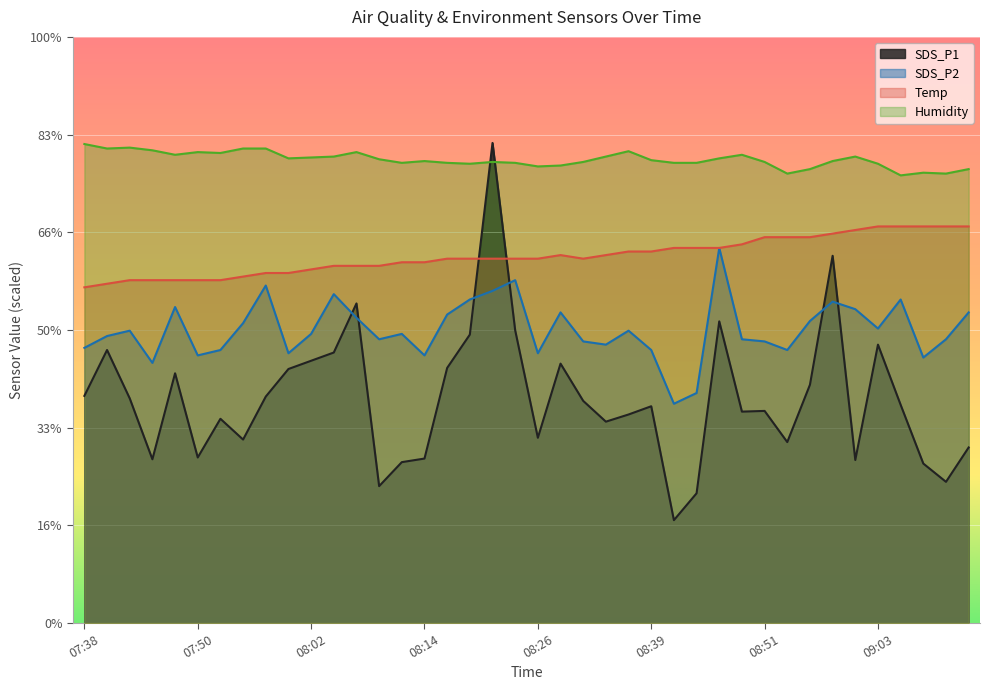

The Humidity series shows 47.6 at 08:00. True or false?

True